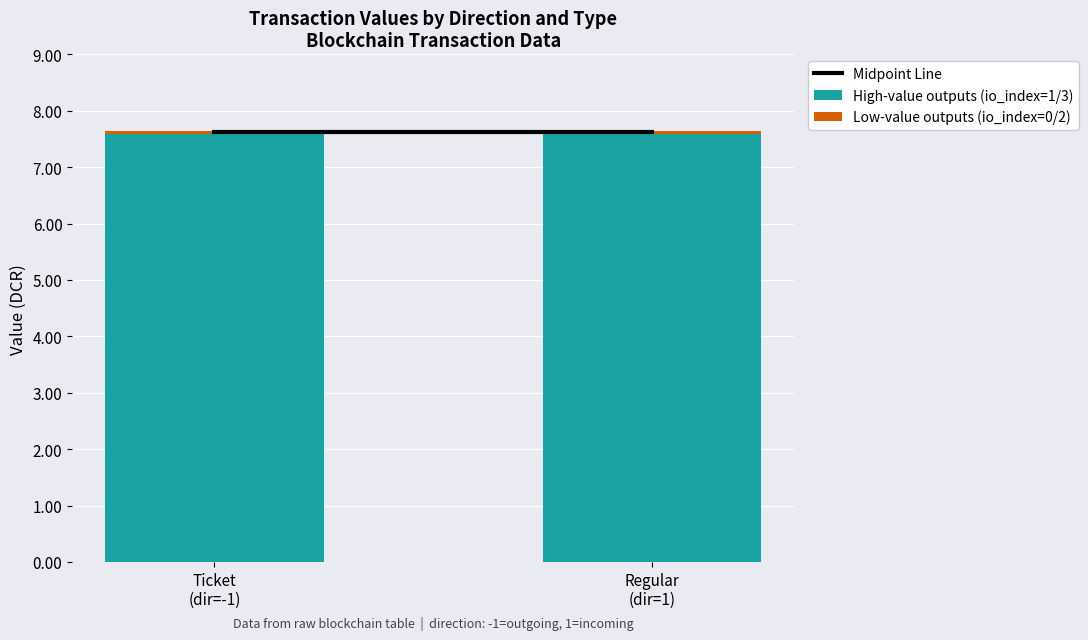

What is the minimum value for High-value outputs (io_index=1/3)?

7.6